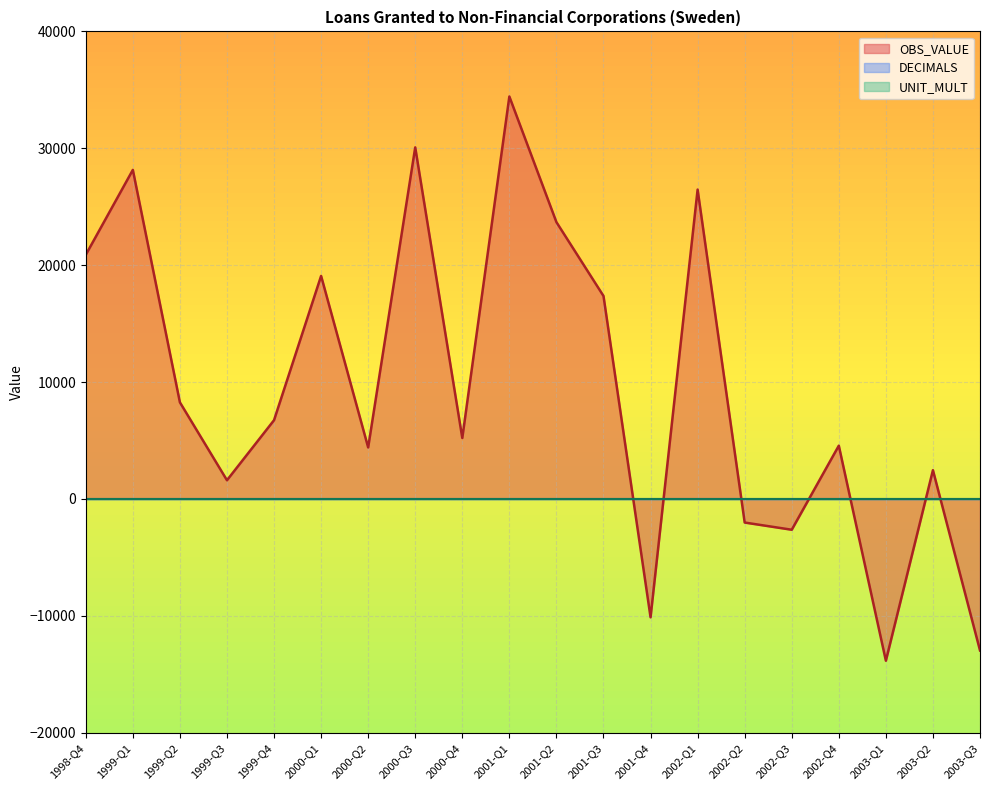

Which has a higher value, 2000-Q3 or 2001-Q2?

2000-Q3